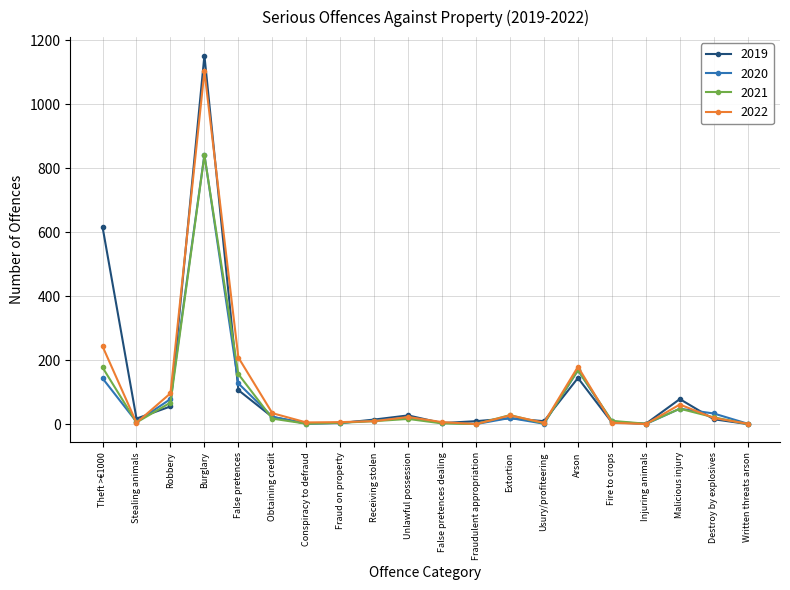

Is the value of 2022 at Written threats arson greater than the value of 2019 at Arson?

No